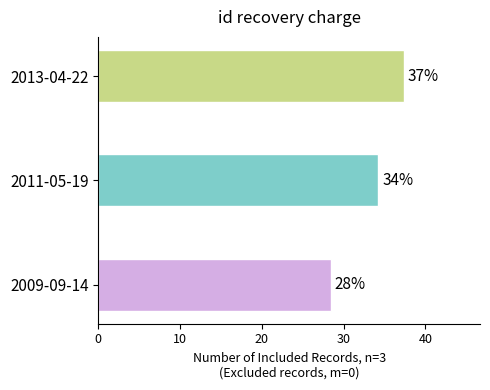

Does the chart contain any negative values?

No